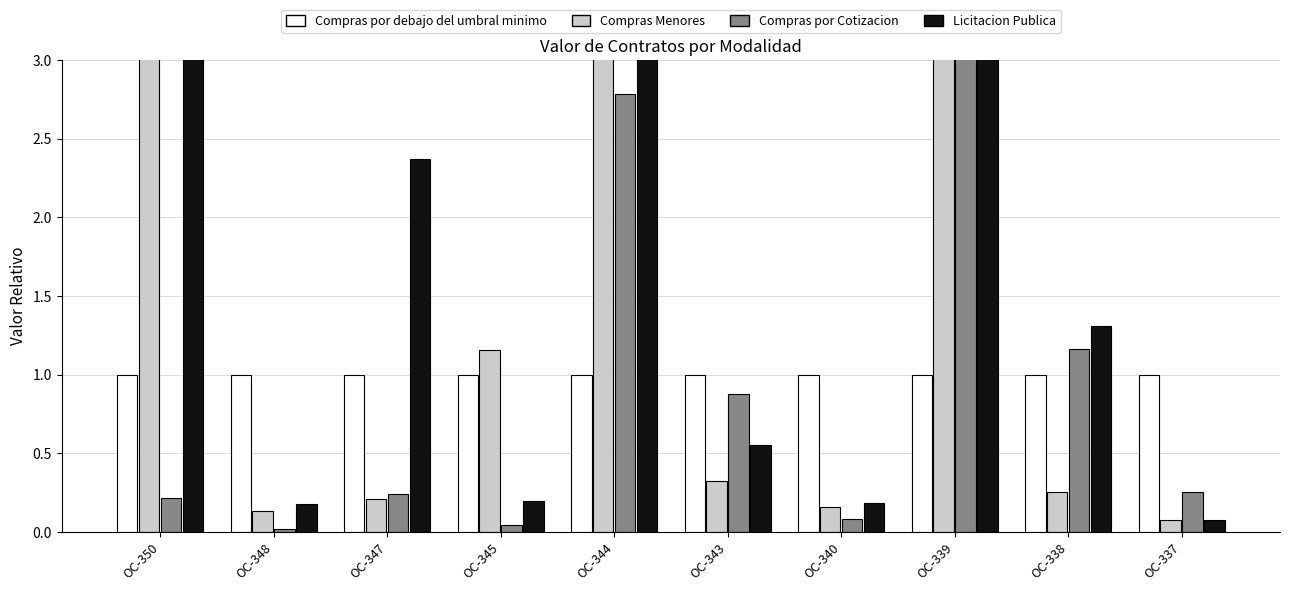

Rank the categories by Compras Menores value from highest to lowest.

OC-350, OC-339, OC-344, OC-345, OC-343, OC-338, OC-347, OC-340, OC-348, OC-337